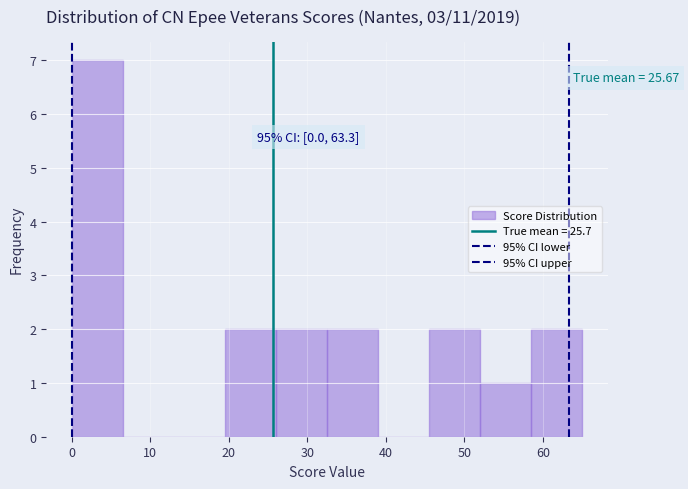

Which range on the x-axis has the tallest bar?

0.0 to 6.5